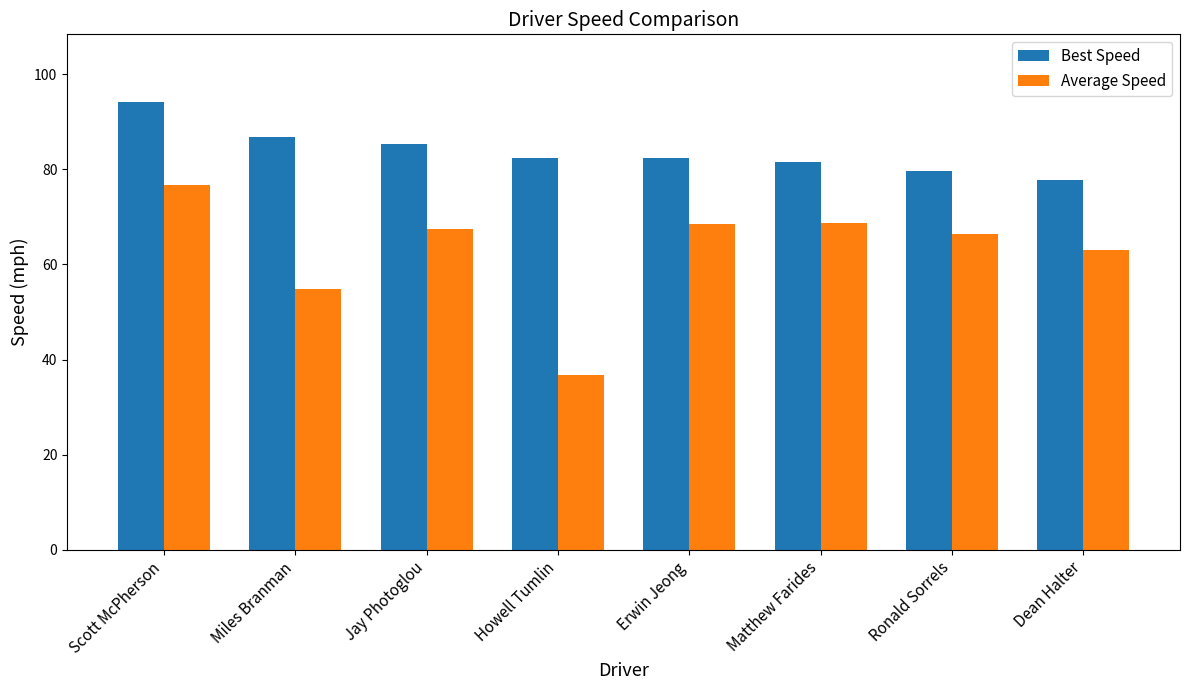

What is the average value of the Average Speed series?

62.8